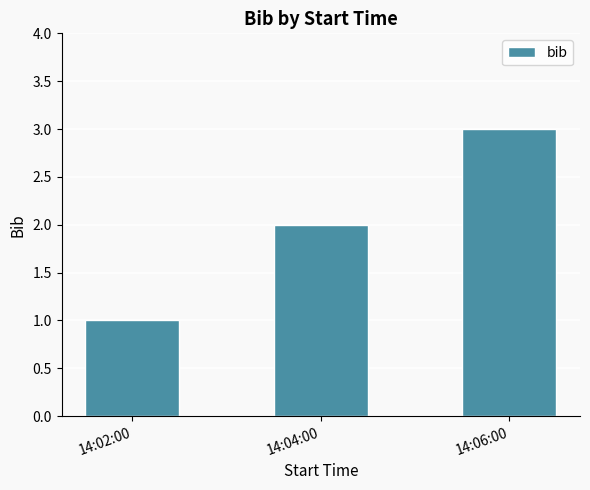

What is the average value?

2